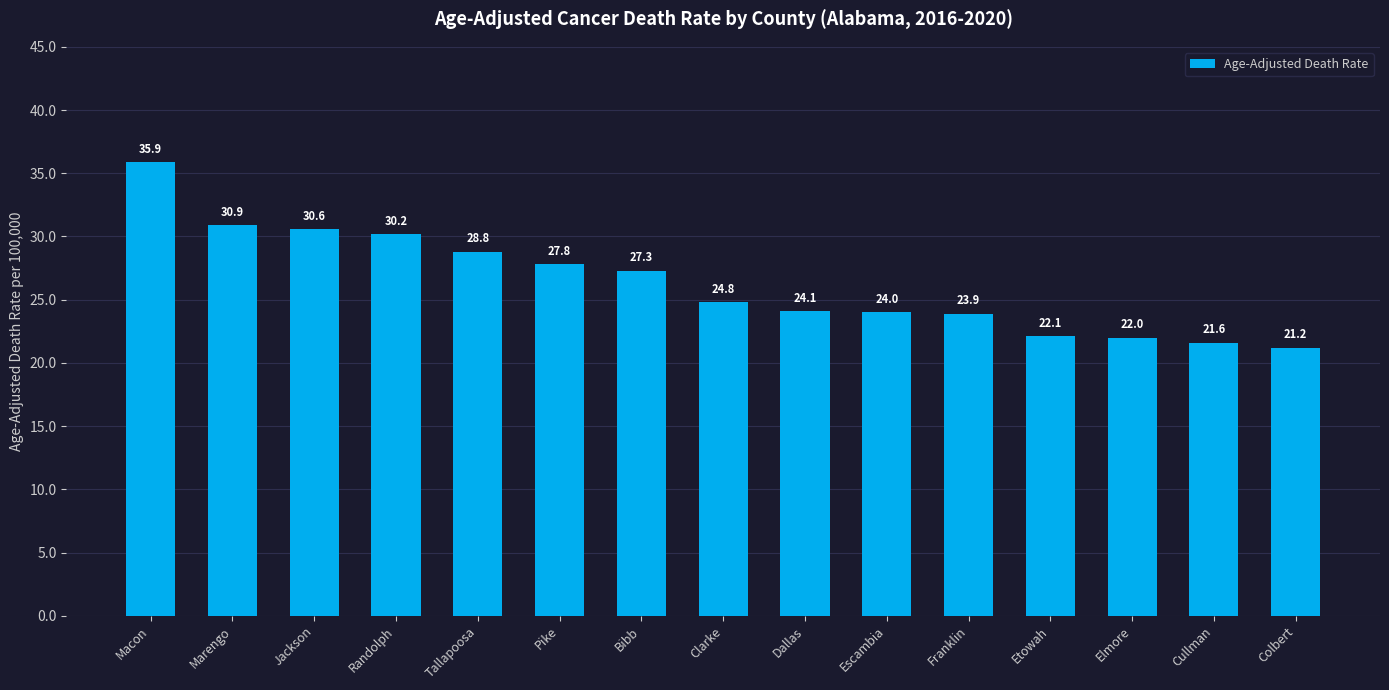

Reading left to right, list all the values displayed in this chart.

Macon=35.9	Marengo=30.9	Jackson=30.6	Randolph=30.2	Tallapoosa=28.8	Pike=27.8	Bibb=27.3	Clarke=24.8	Dallas=24.1	Escambia=24.0	Franklin=23.9	Etowah=22.1	Elmore=22.0	Cullman=21.6	Colbert=21.2